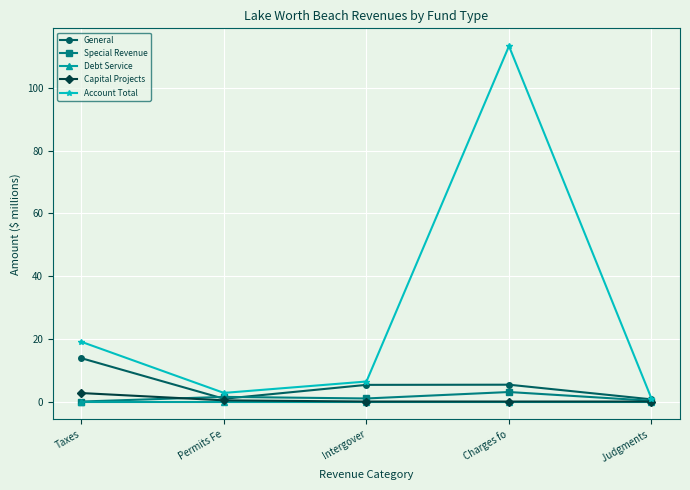

In General, how many points are lower than both neighbors (excluding endpoints)?

1